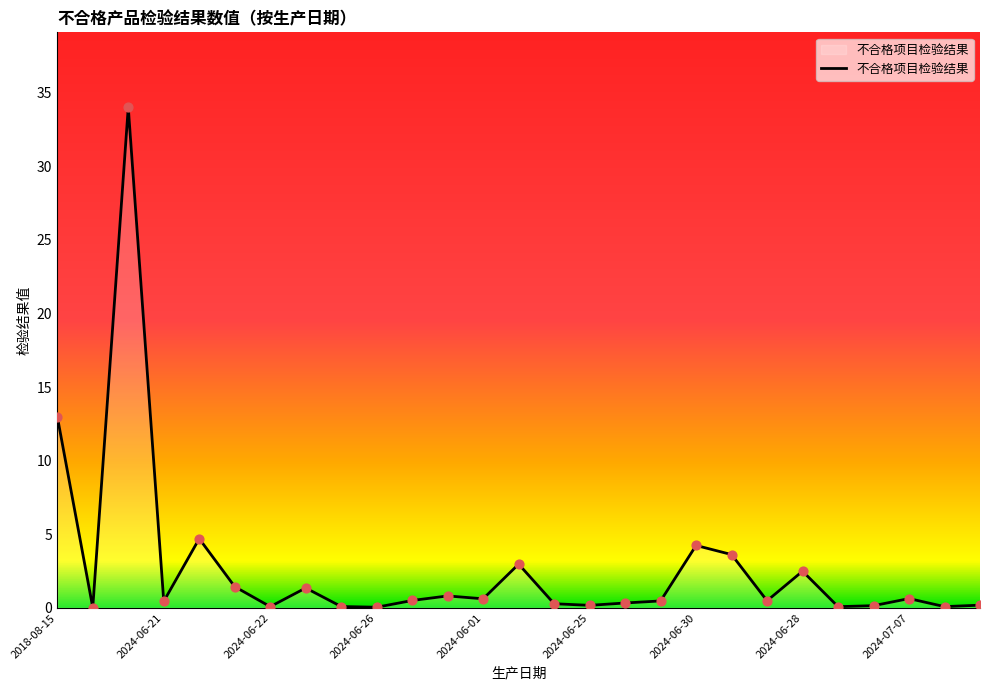

What is the maximum value shown in the chart?

34.0